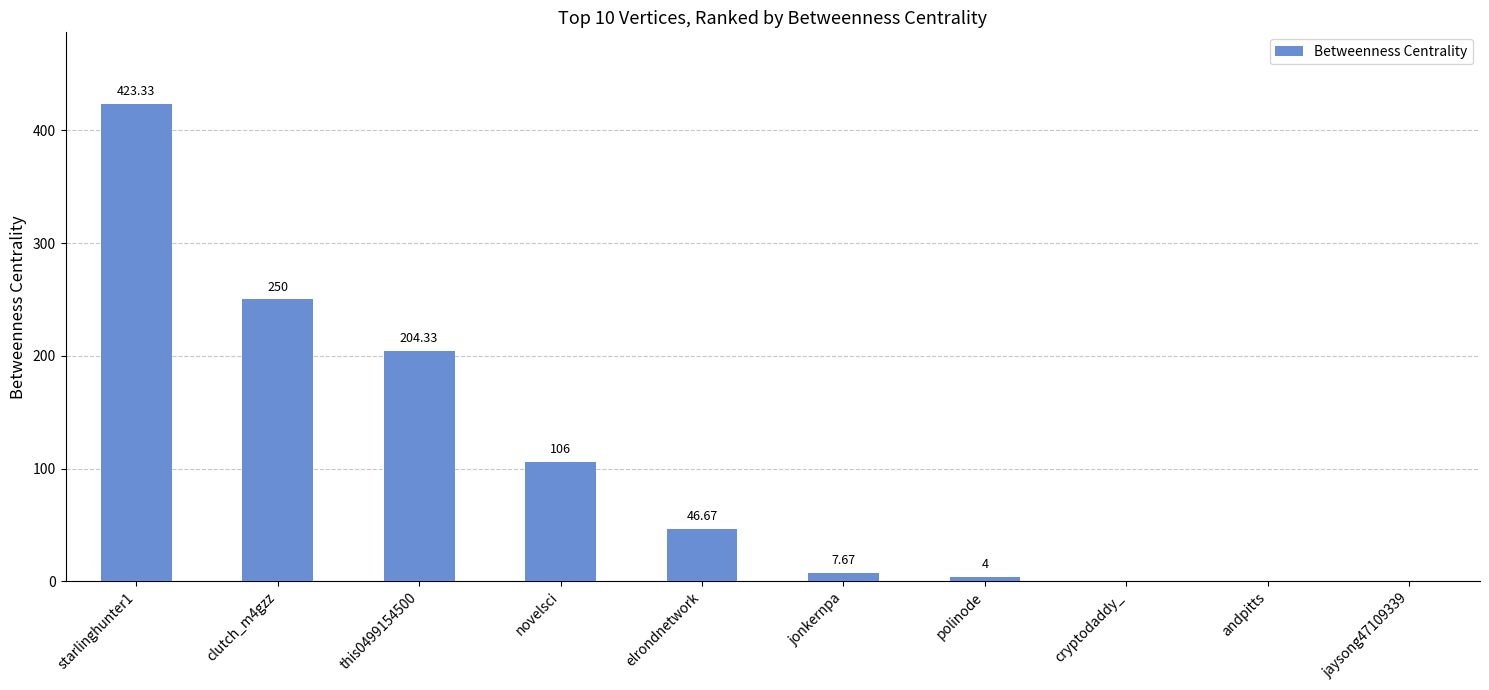

The chart shows a value of 169.6 at novelsci. True or false?

False